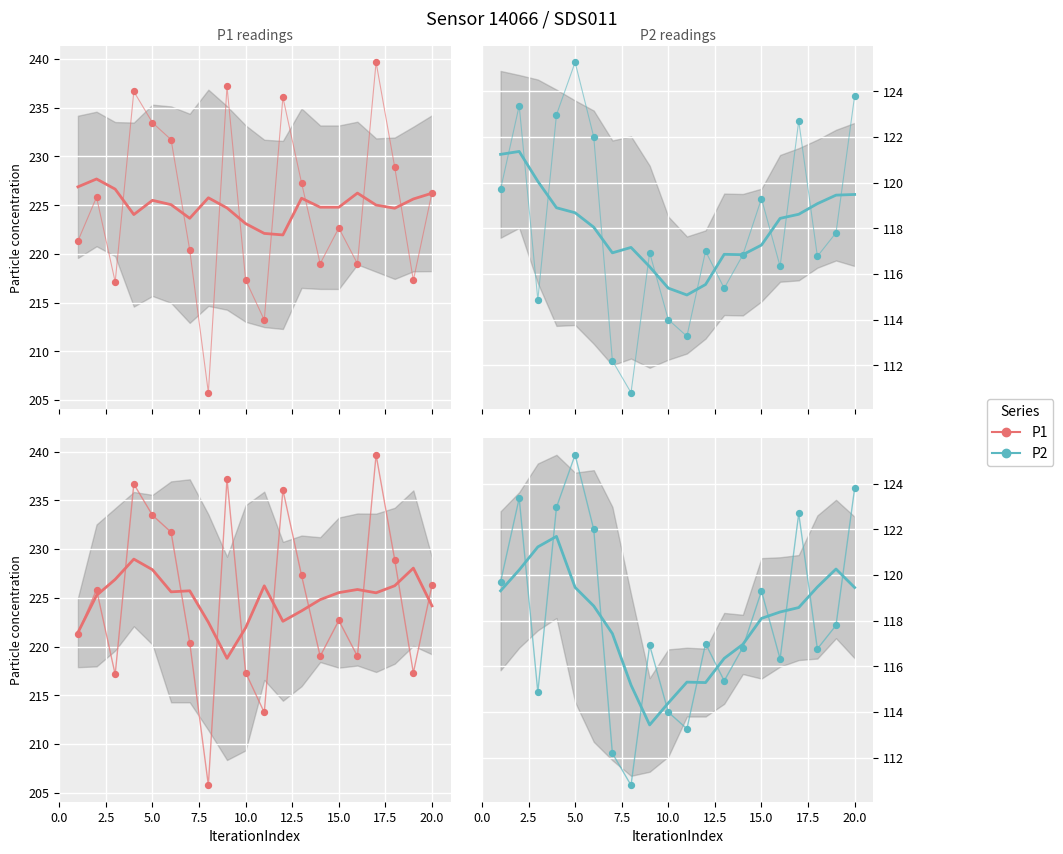

Which series has the largest total across all categories?

P1 (smooth)